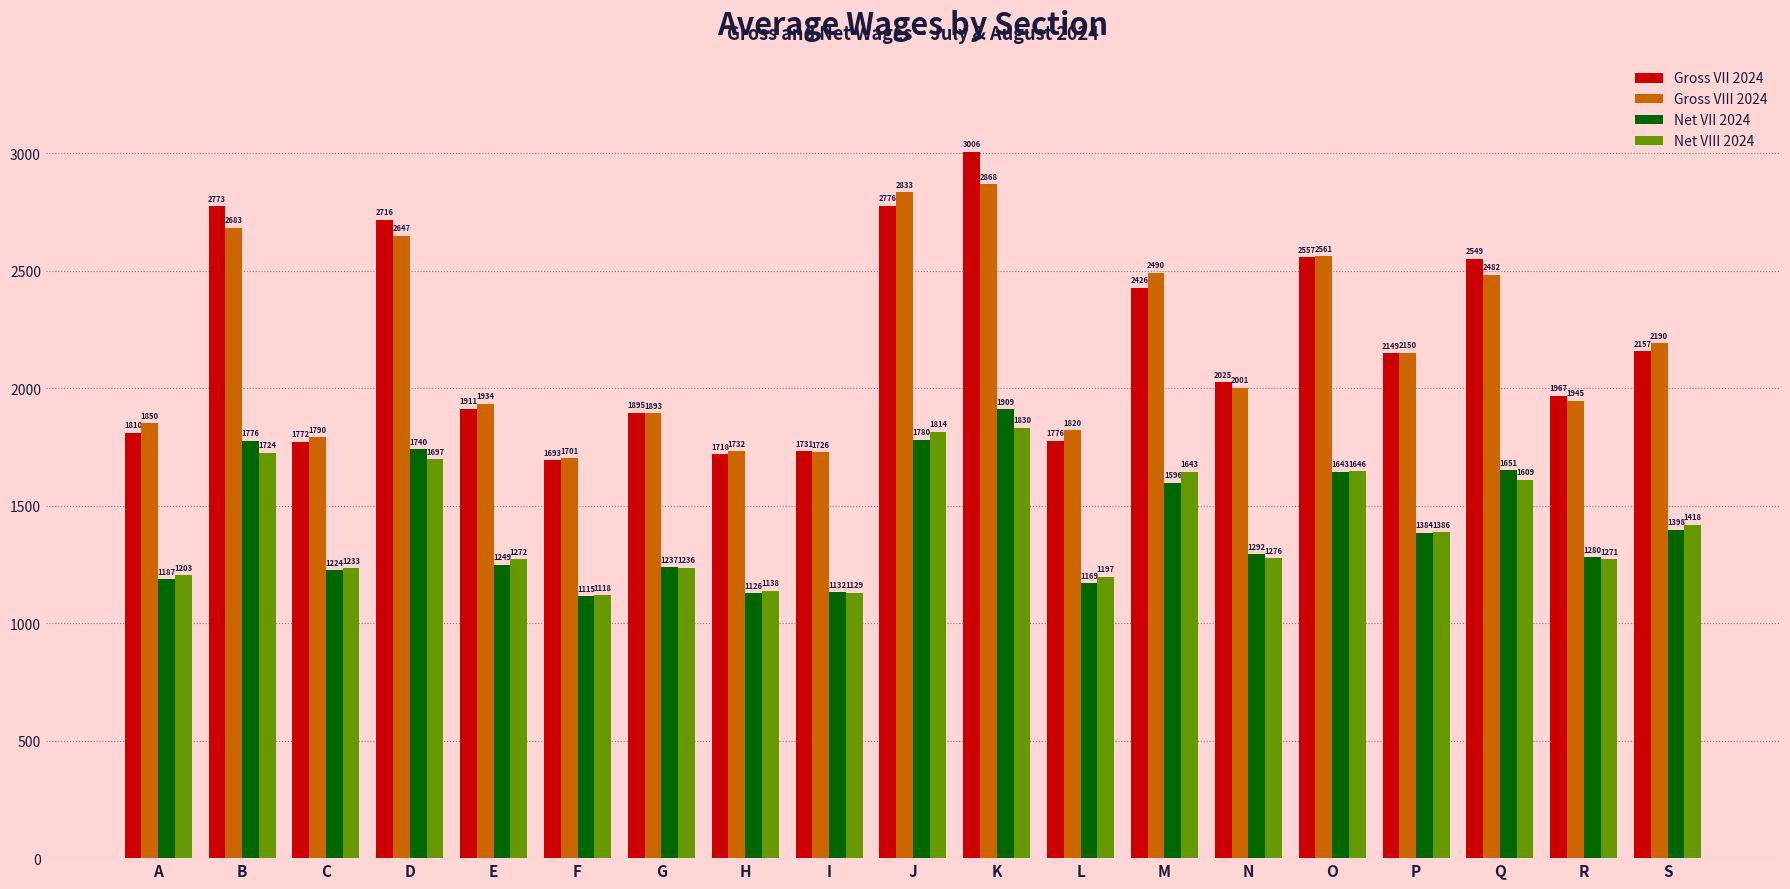

Which series has the largest range (max minus min)?

Gross VII 2024